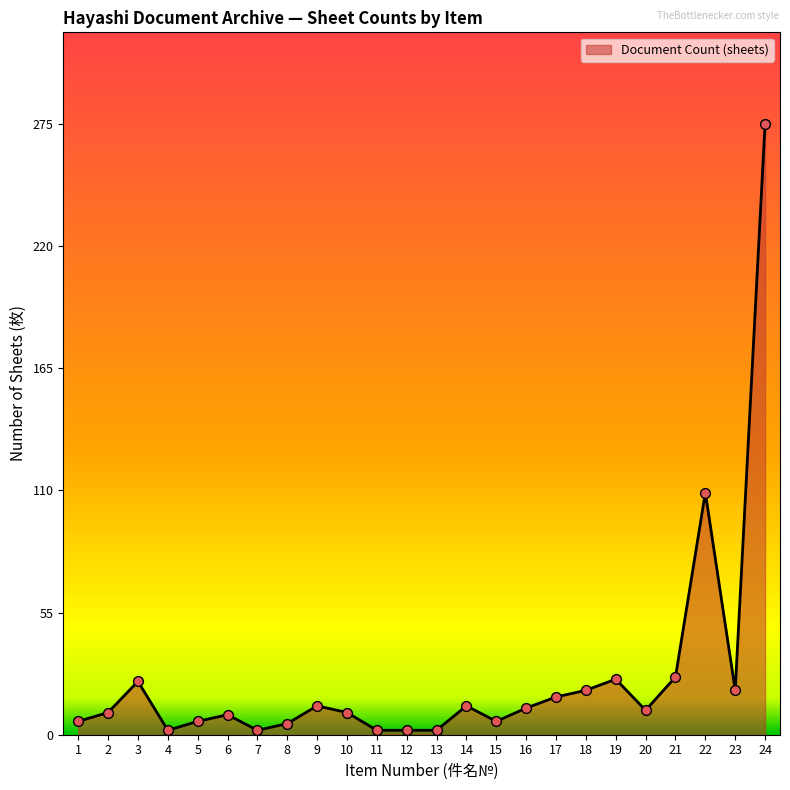

What is the change in value from 13 to 23?

+18